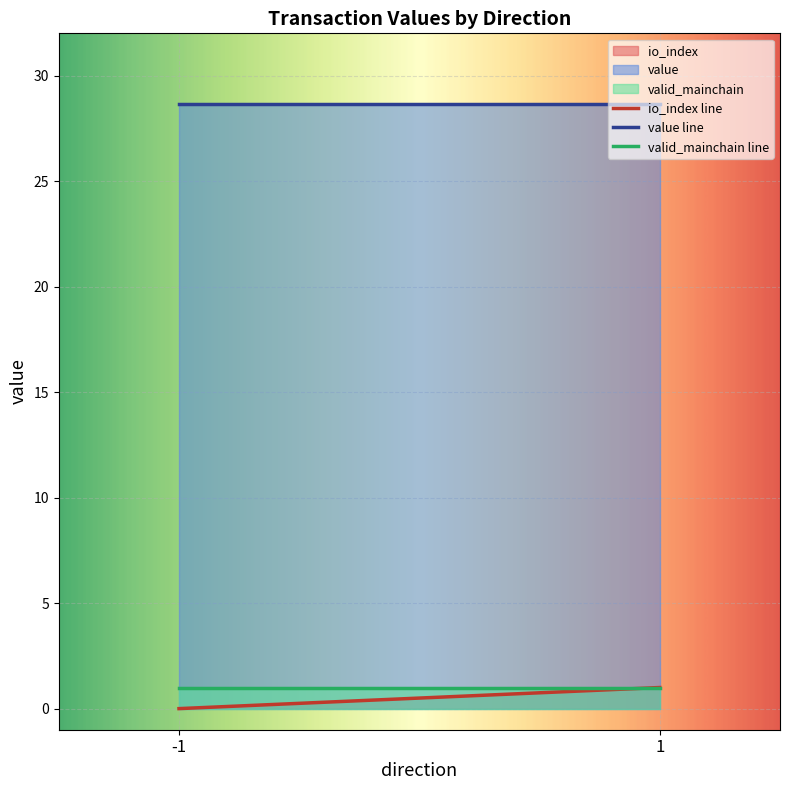

Is it true that io_index equals 0.0 at -1?

True